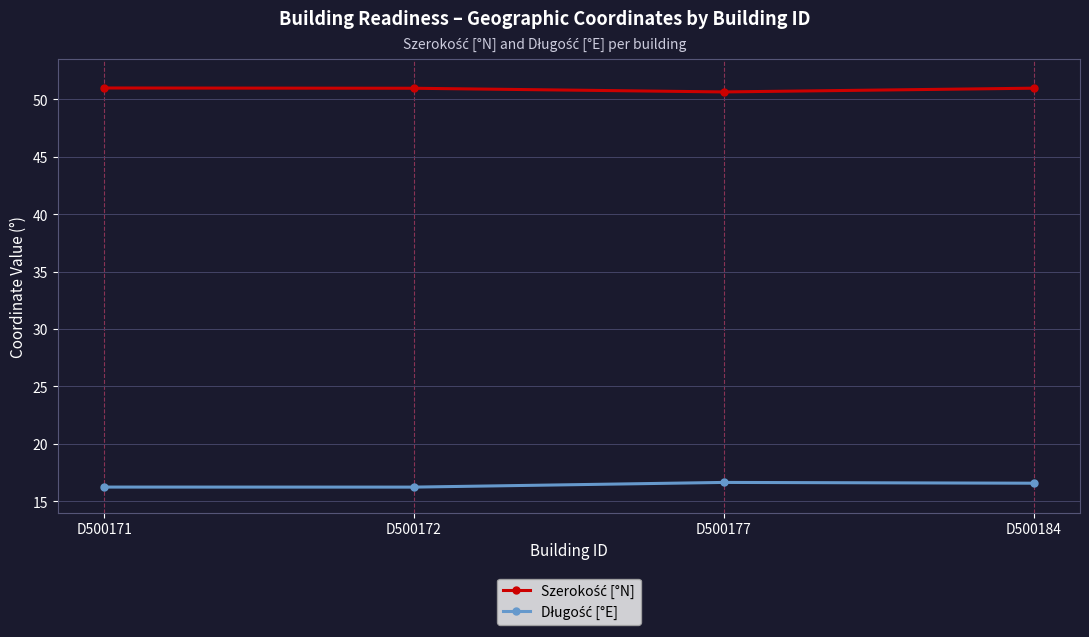

What is the minimum value shown in the chart?

16.2